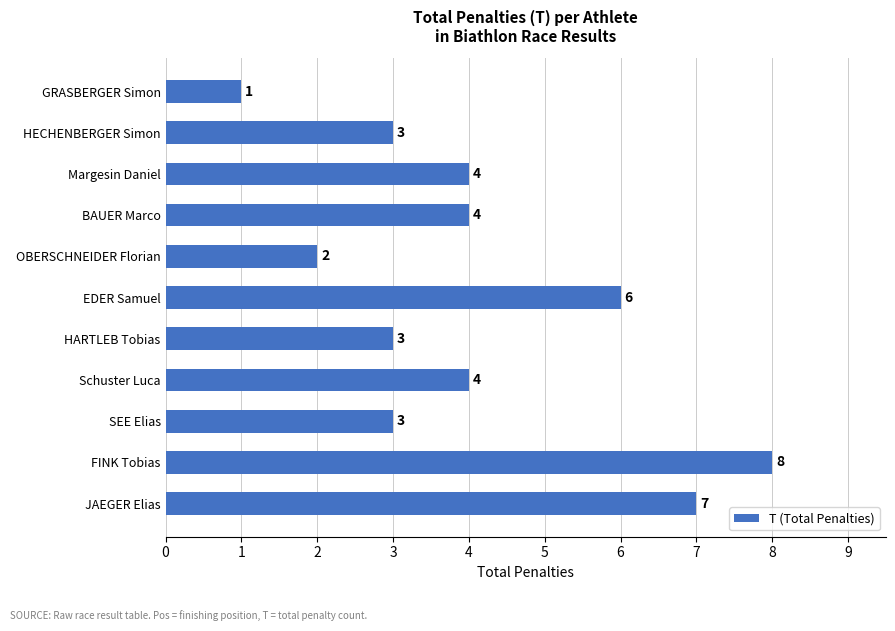

Which has a higher value, HARTLEB Tobias or Margesin Daniel?

Margesin Daniel